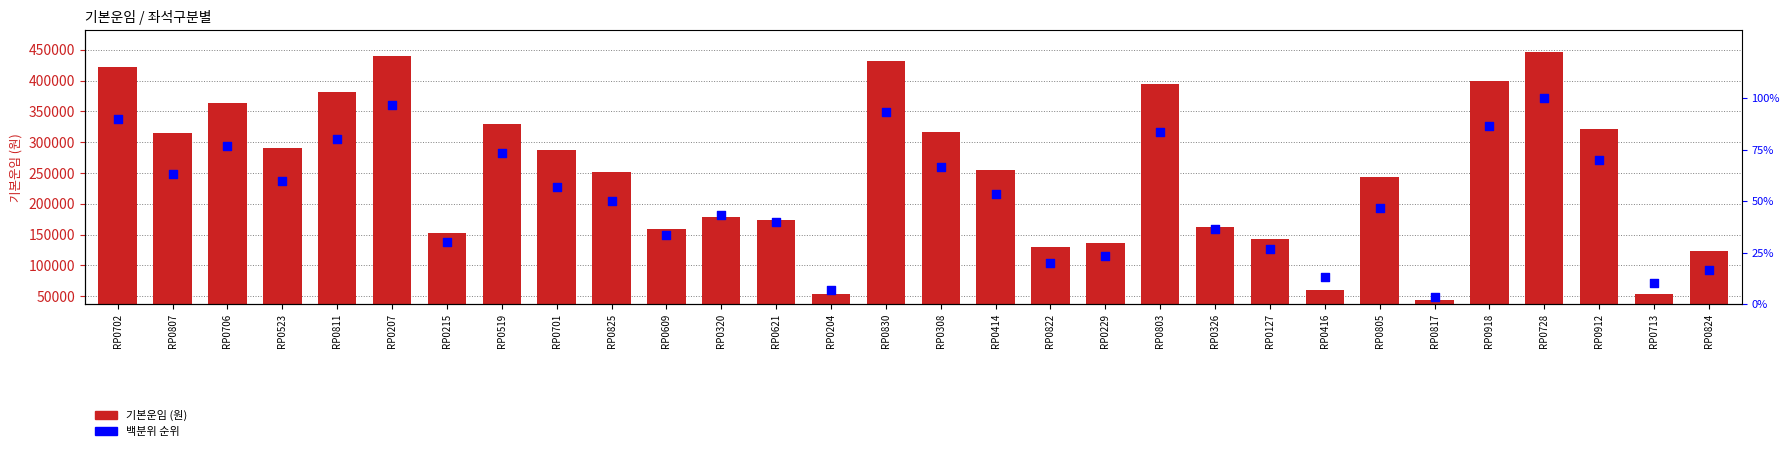

Which series has the largest total across all categories?

기본운임